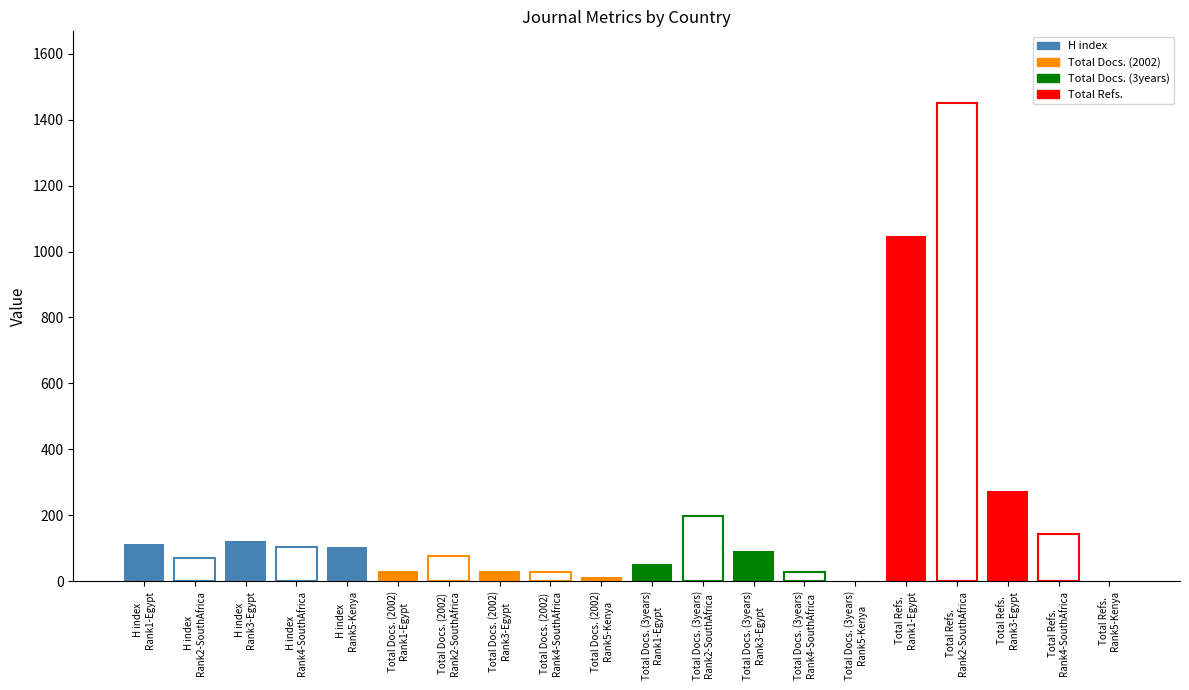

Between South Africa and Kenya, which series saw the biggest shift?

Total Refs.